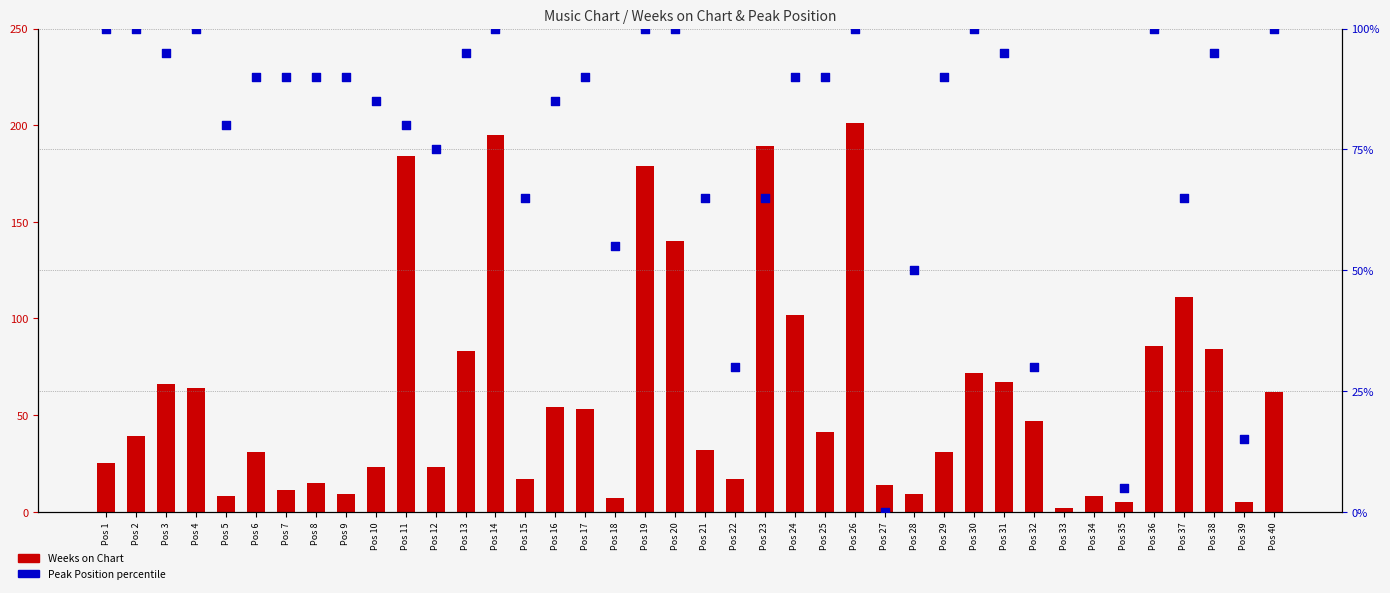

What are all the series names shown in the legend?

Weeks on Chart, Peak Position percentile